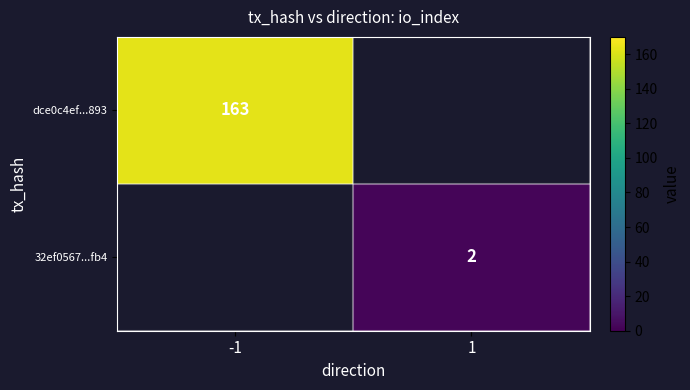

Between 1 and -1, which is larger?

-1